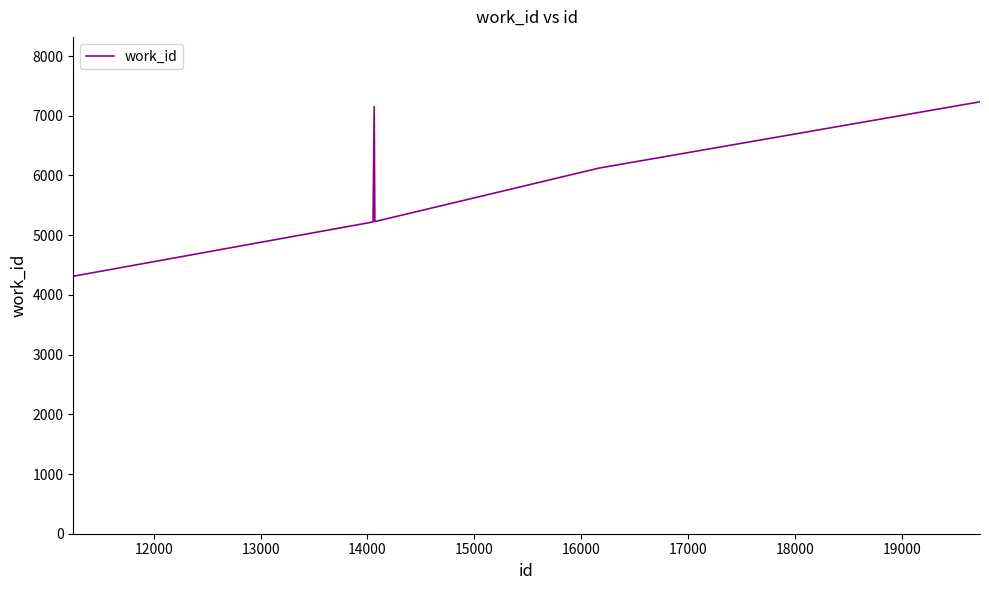

Does the chart have visible grid lines?

No